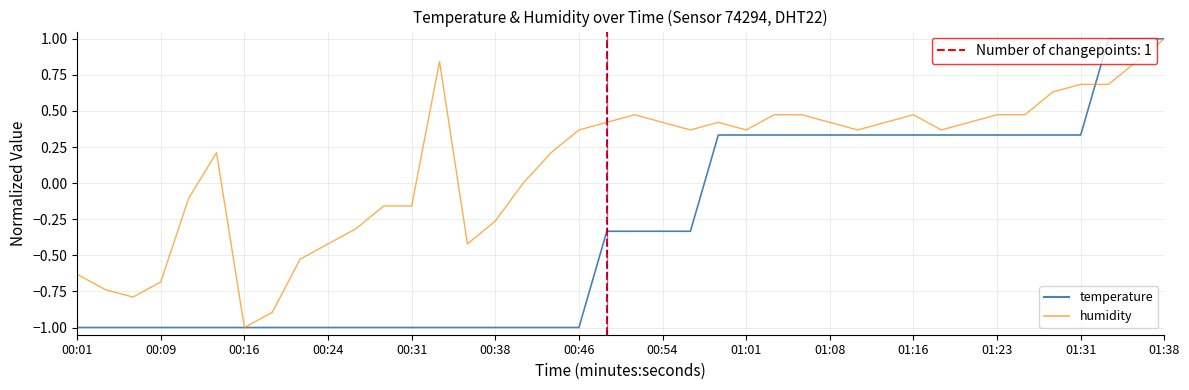

List the series in order of their overall mean, highest first.

humidity, temperature